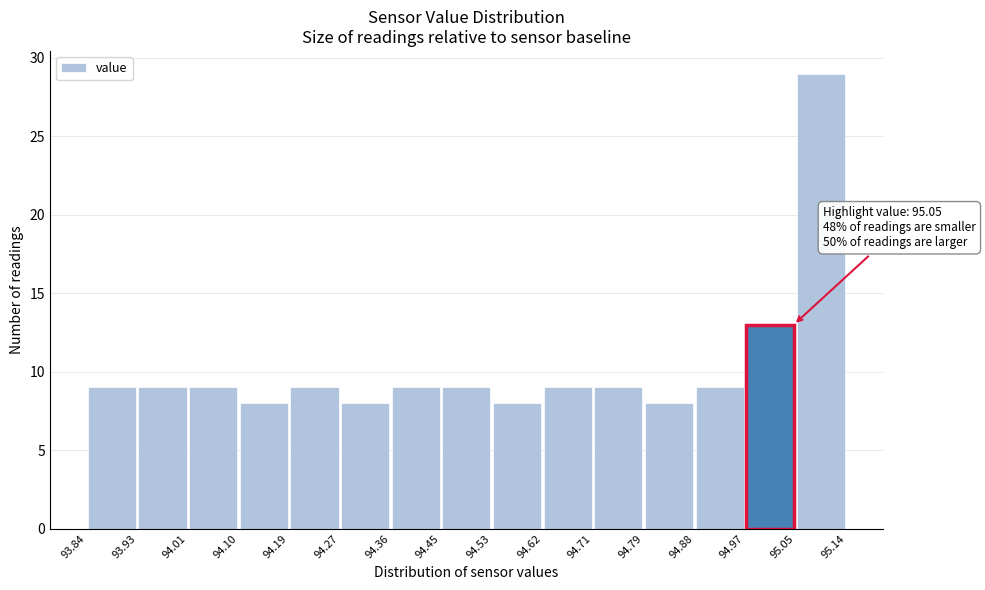

Over which range of the x-axis is the bar tallest?

95.05 to 95.14